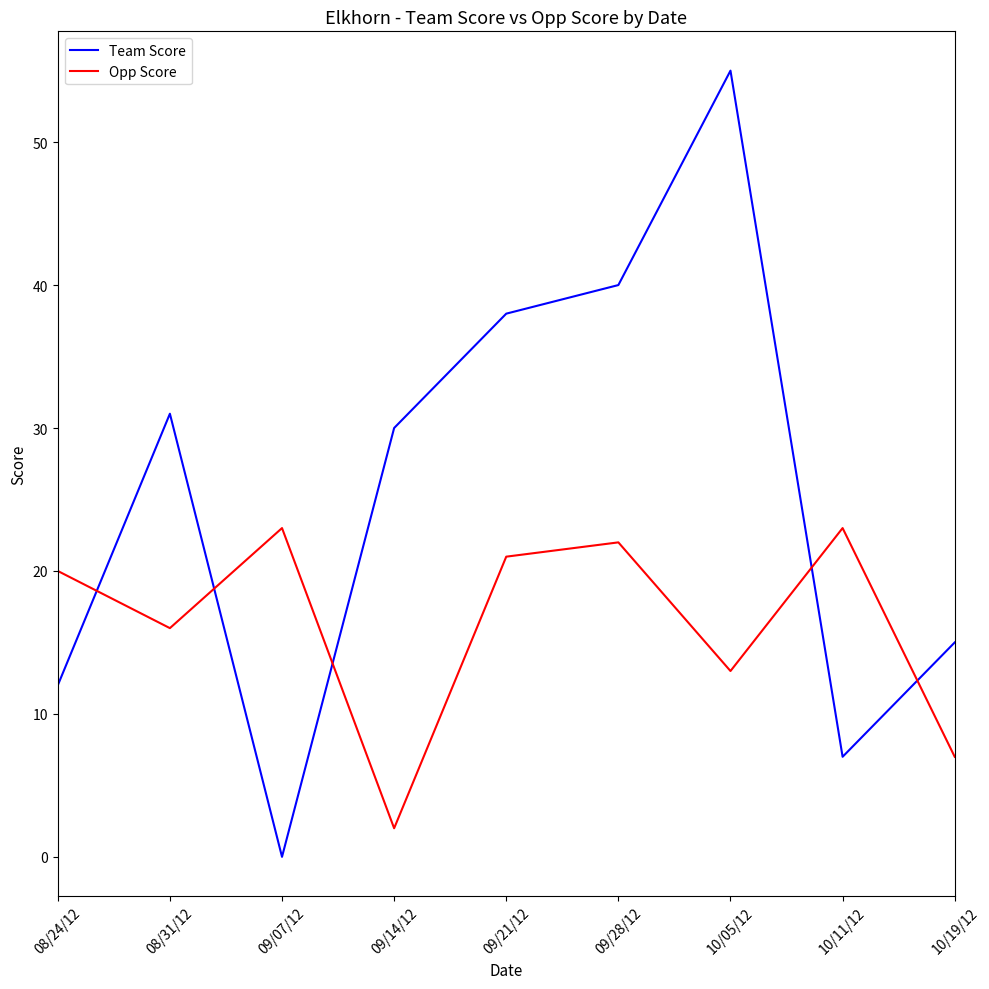

How many times do Opp Score and Team Score cross each other?

5